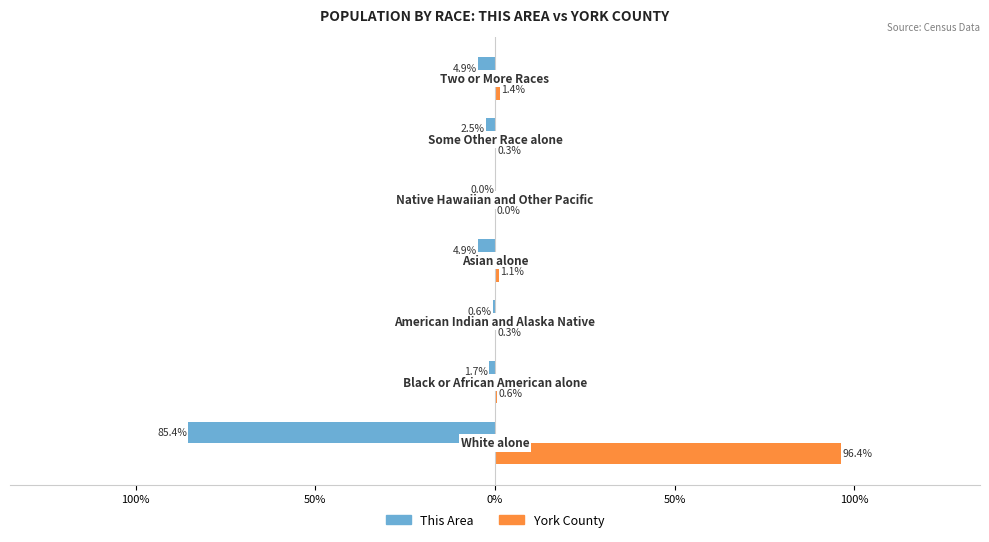

What are all the series names shown in the legend?

This Area, York County